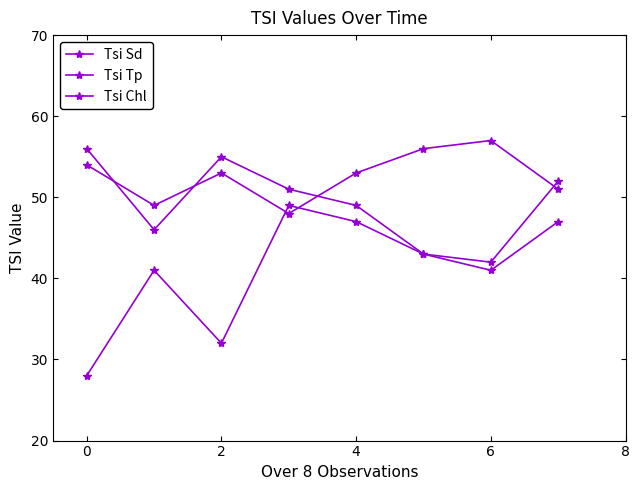

How many values in the Tsi Sd series are below 43?

4